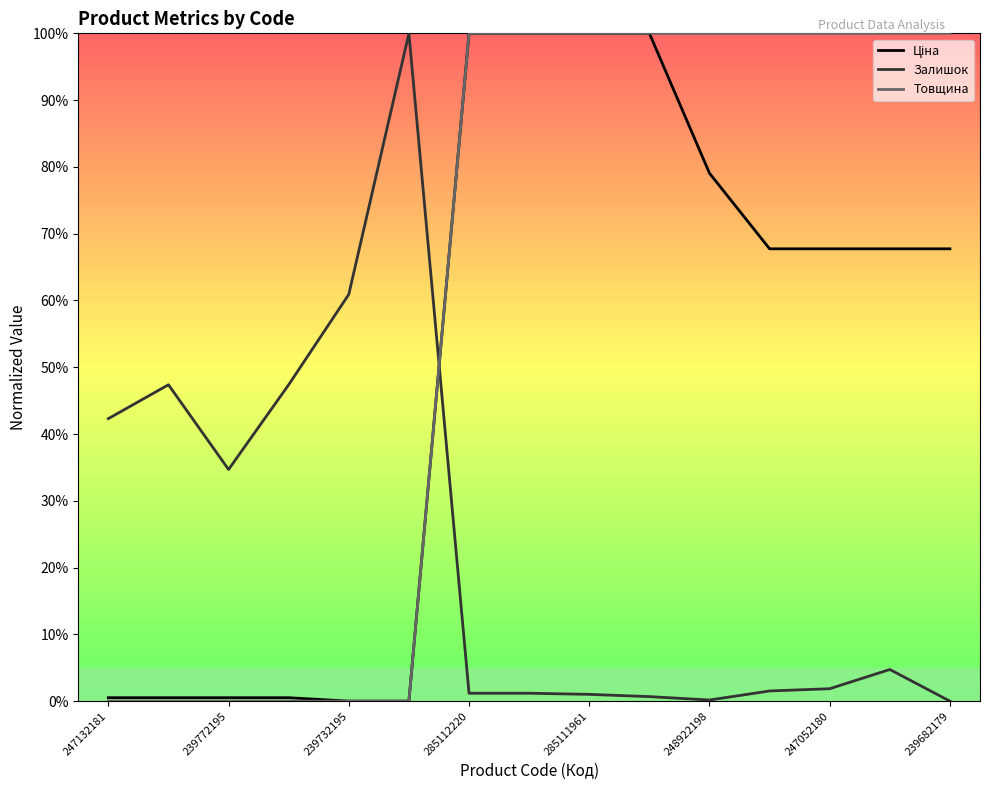

What are all the series names shown in the legend?

Ціна, Залишок, Товщина